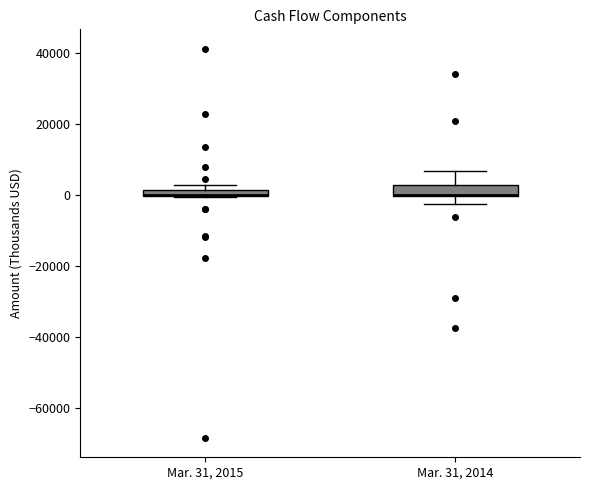

Where is the upper edge of the box for Mar. 31, 2015 on the y-axis? The values are not printed on the chart, so give them approximately, as read against the axis.

2000